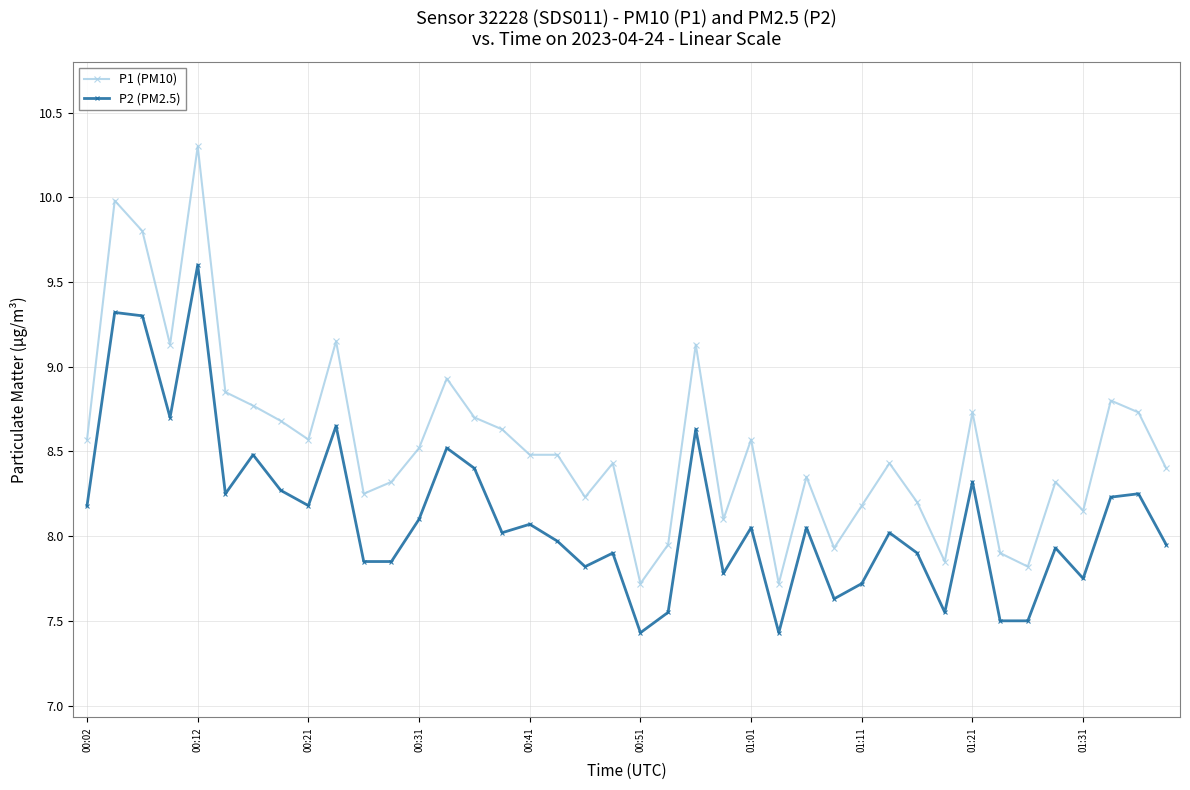

List the series in order of their peak value, highest first.

P1 (PM10), P2 (PM2.5)